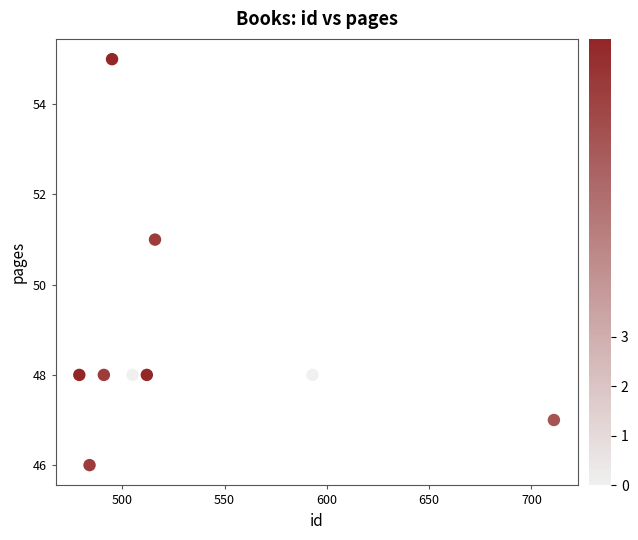

What is the range of Y values (max minus min)?

9